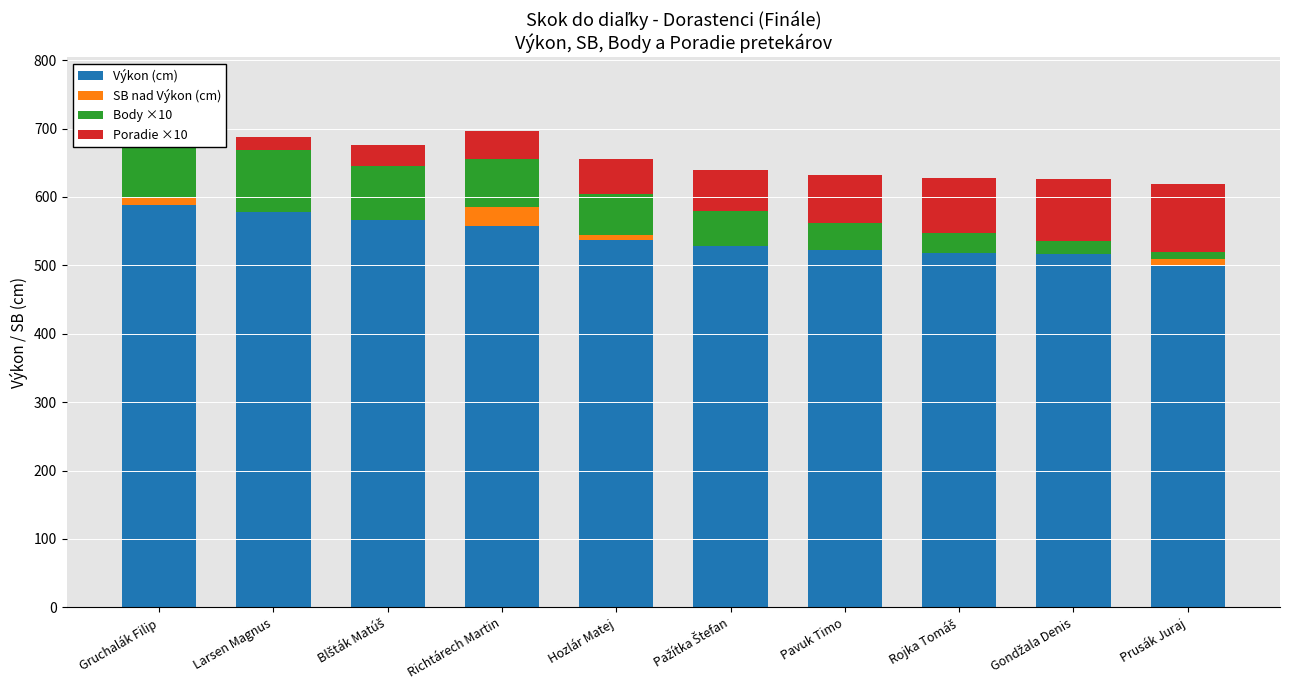

Is the value of SB nad Výkon (cm) at Hozlár Matej greater than the value of Poradie ×10 at Gruchalák Filip?

No